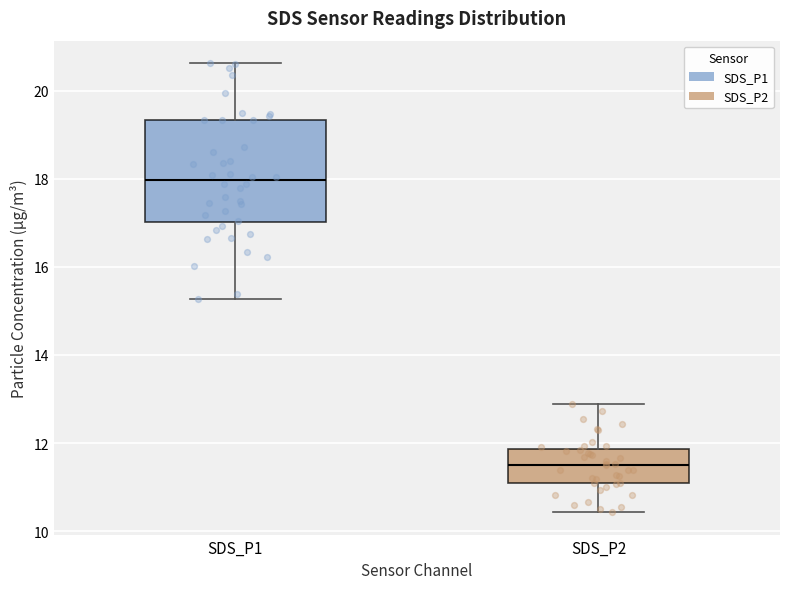

Comparing the boxes themselves (not the whiskers), which one is the tallest?

SDS_P1